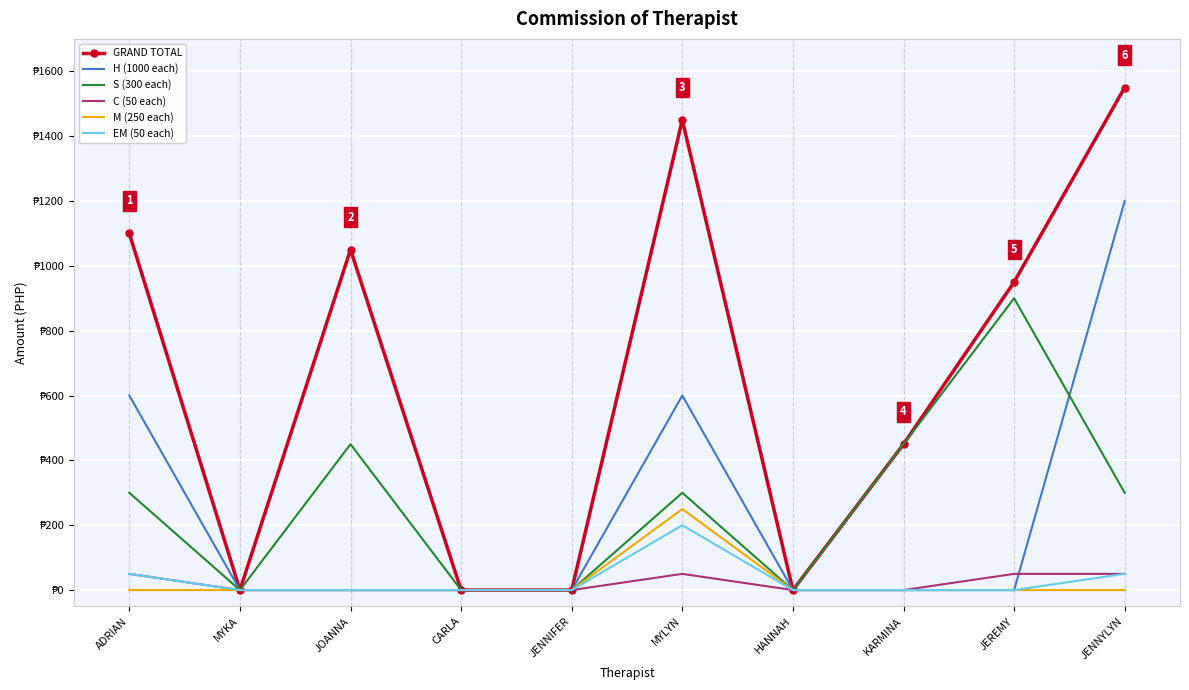

At how many categories does at least one series exceed 1506?

1